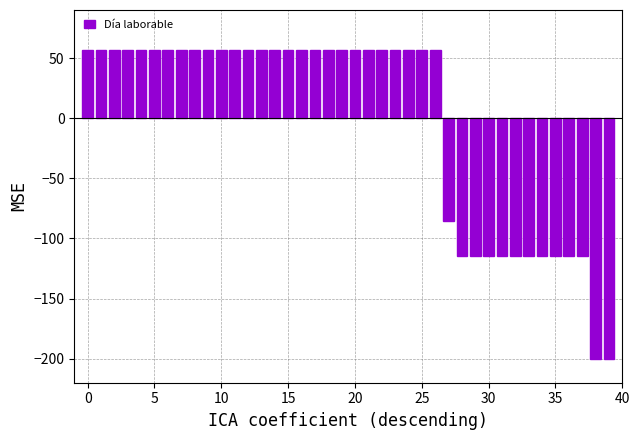

What is the minimum value shown in the chart?

-200.0